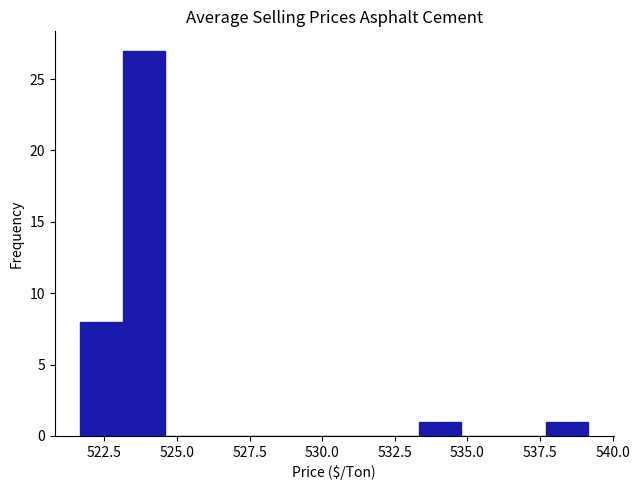

Around what value on the x-axis is the tallest bar? Give the approximate position of its centre, as read against the axis.

524.0